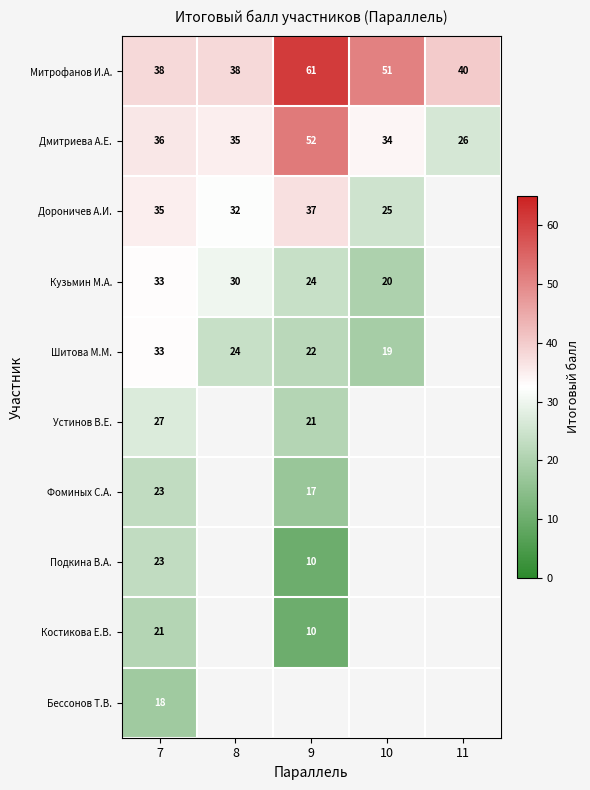

The value of Дороничев А.И. at 7 is 35. True or false?

True